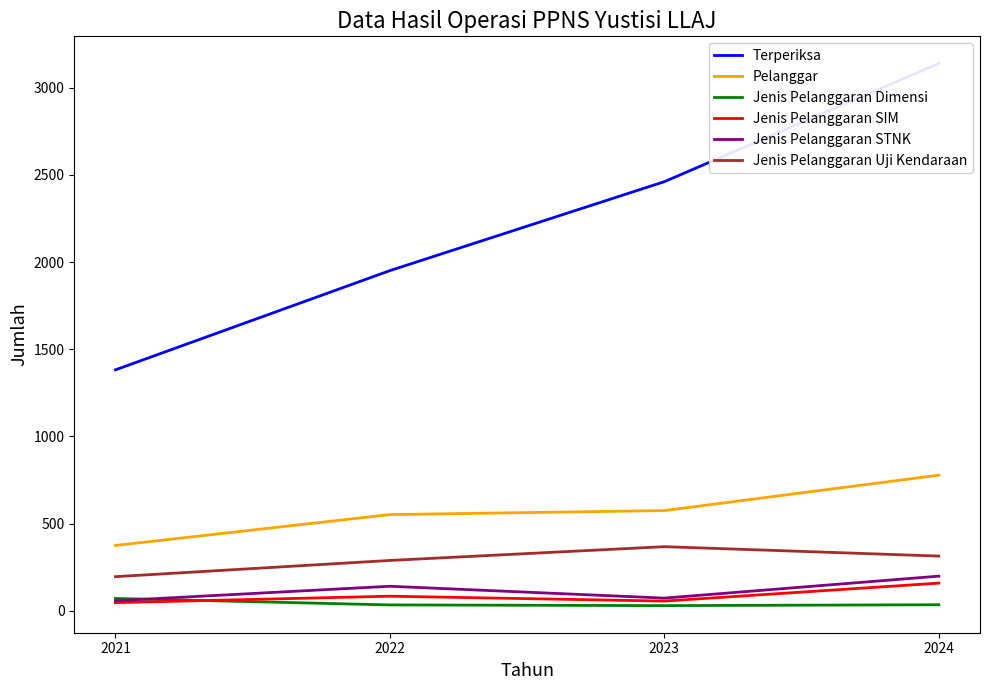

Is the value of Jenis Pelanggaran SIM at 2021 greater than the value of Jenis Pelanggaran Dimensi at 2024?

Yes